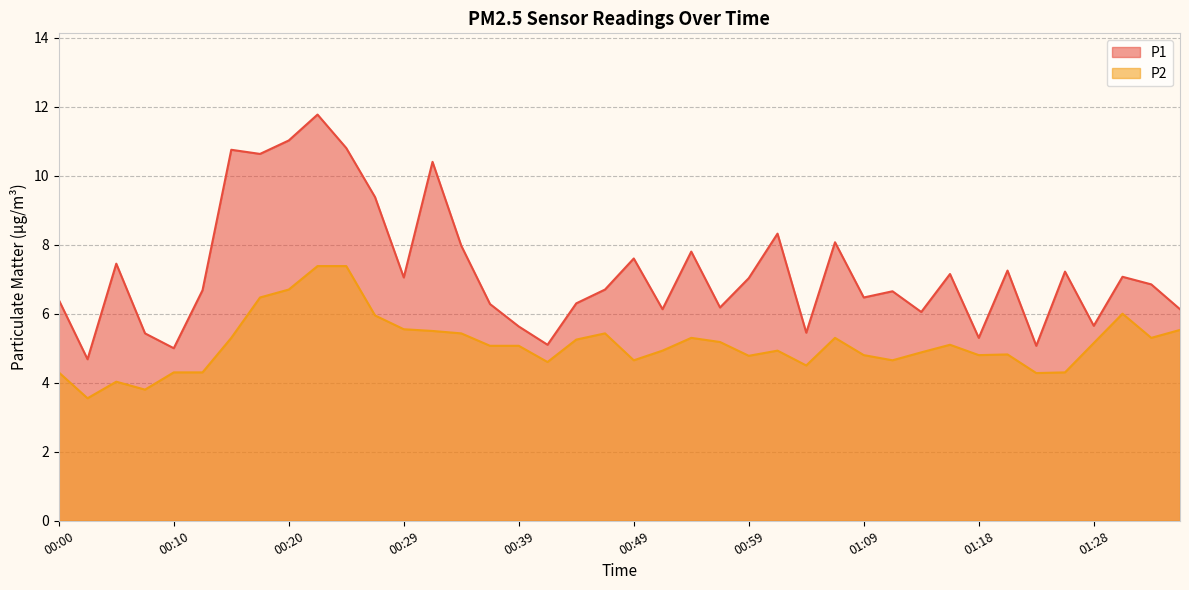

What position from the right is 01:33?

2